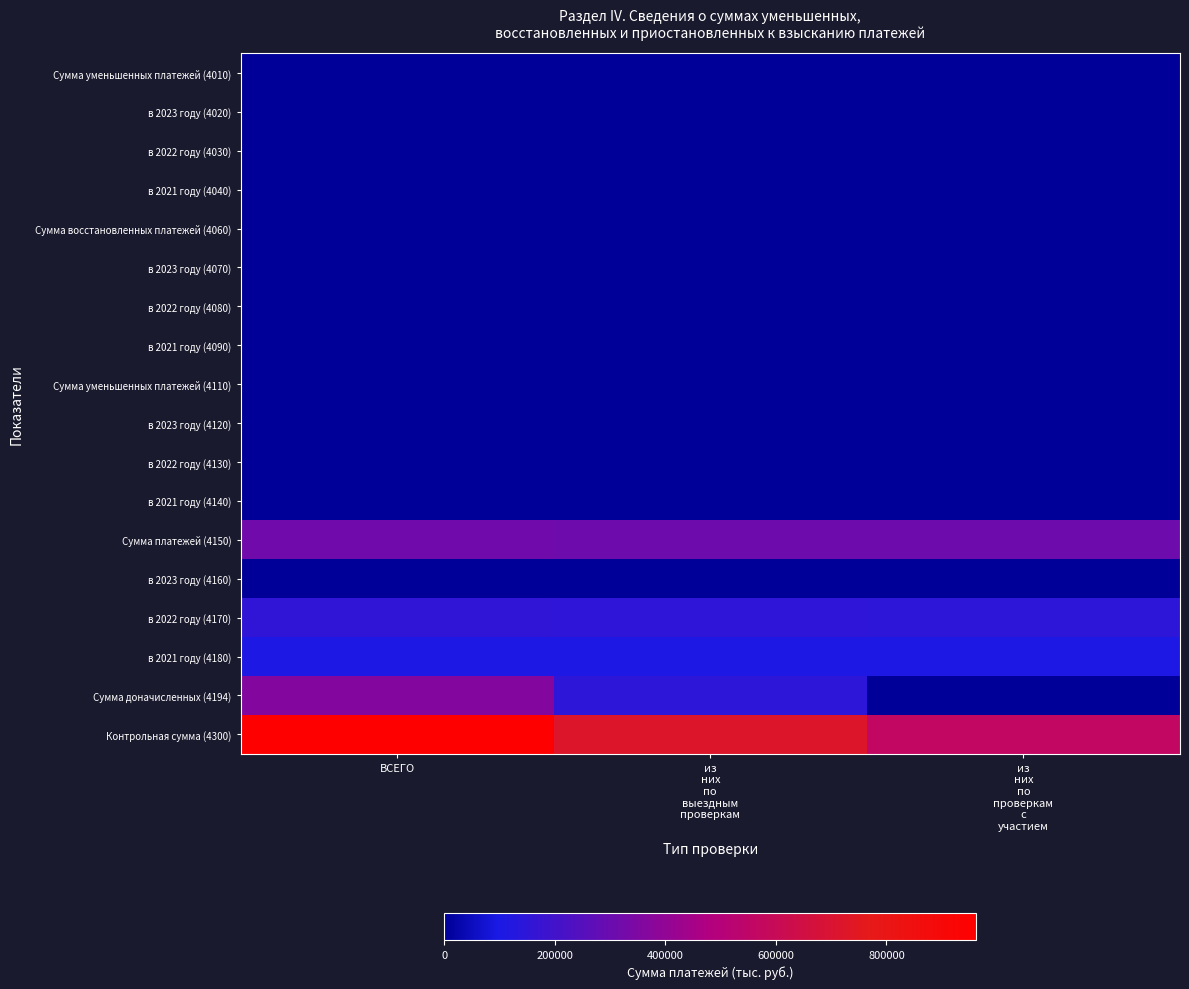

List the series in order of their peak value, lowest first.

Сумма уменьшенных платежей (4010), в 2023 году (4020), в 2022 году (4030), в 2021 году (4040), в 2023 году (4070), в 2022 году (4080), в 2021 году (4090), Сумма уменьшенных платежей (4110), в 2023 году (4120), в 2022 году (4130), в 2021 году (4140), в 2023 году (4160), Сумма восстановленных платежей (4060), в 2021 году (4180), в 2022 году (4170), Сумма платежей (4150), Сумма доначисленных (4194), Контрольная сумма (4300)